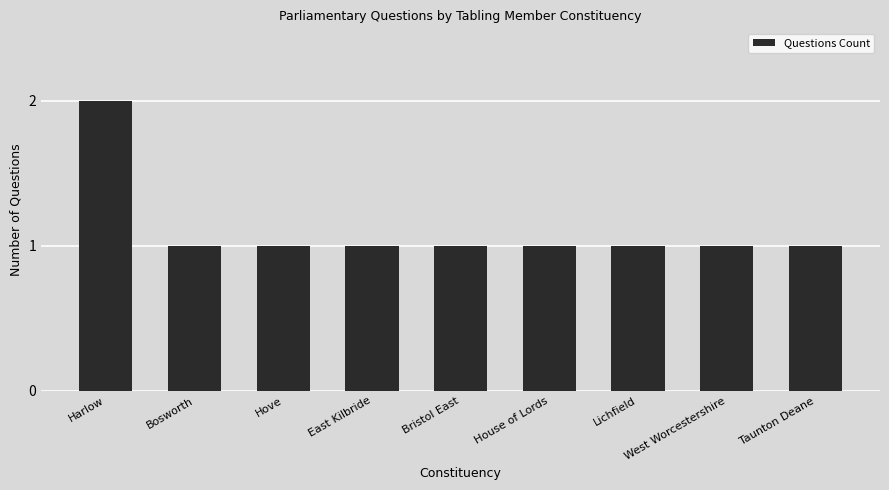

What is the ratio of the value at House of Lords to the value at Hove?

1.0